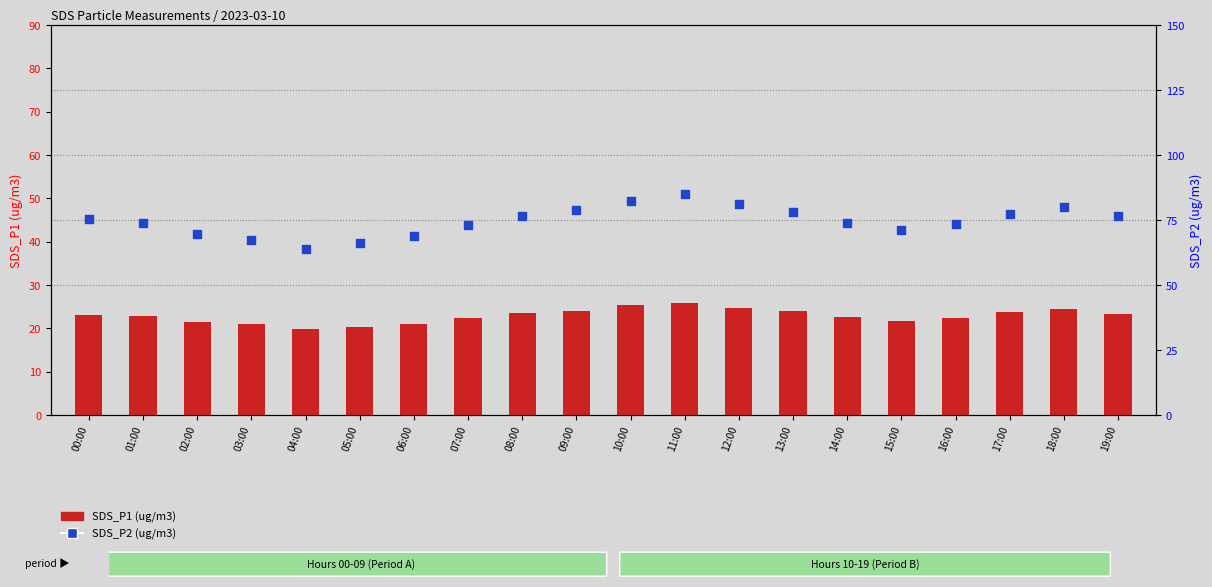

Which series has the largest total across all categories?

SDS_P1